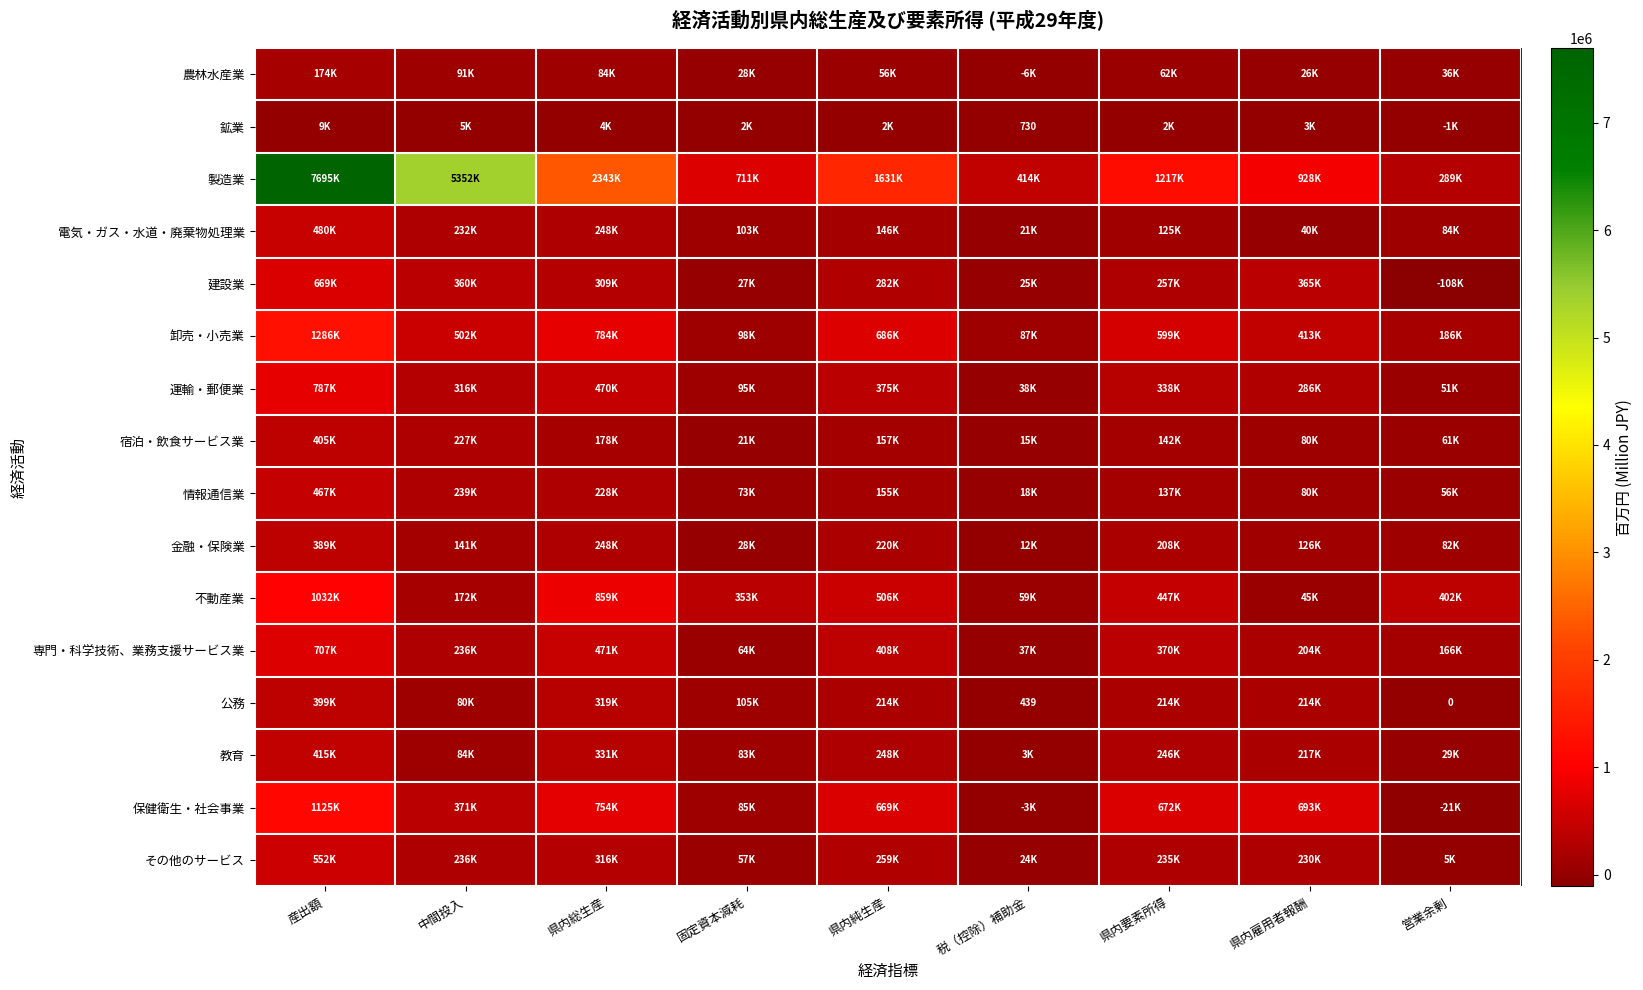

At 県内純生産, list the series in order from smallest to largest.

鉱業, 農林水産業, 電気・ガス・水道・廃棄物処理業, 情報通信業, 宿泊・飲食サービス業, 公務, 金融・保険業, 教育, その他のサービス, 建設業, 運輸・郵便業, 専門・科学技術、業務支援サービス業, 不動産業, 保健衛生・社会事業, 卸売・小売業, 製造業